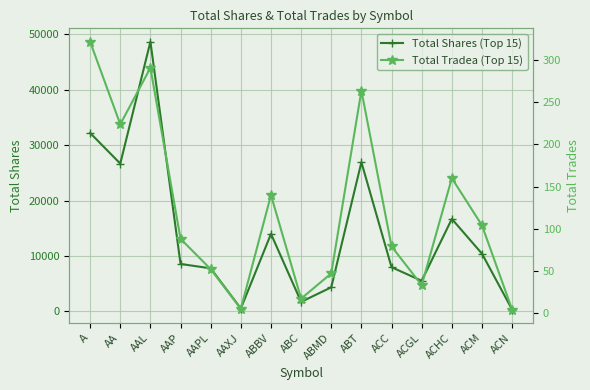

True or false: Total Shares (Top 15) has a value of 43501 at ABT.

False